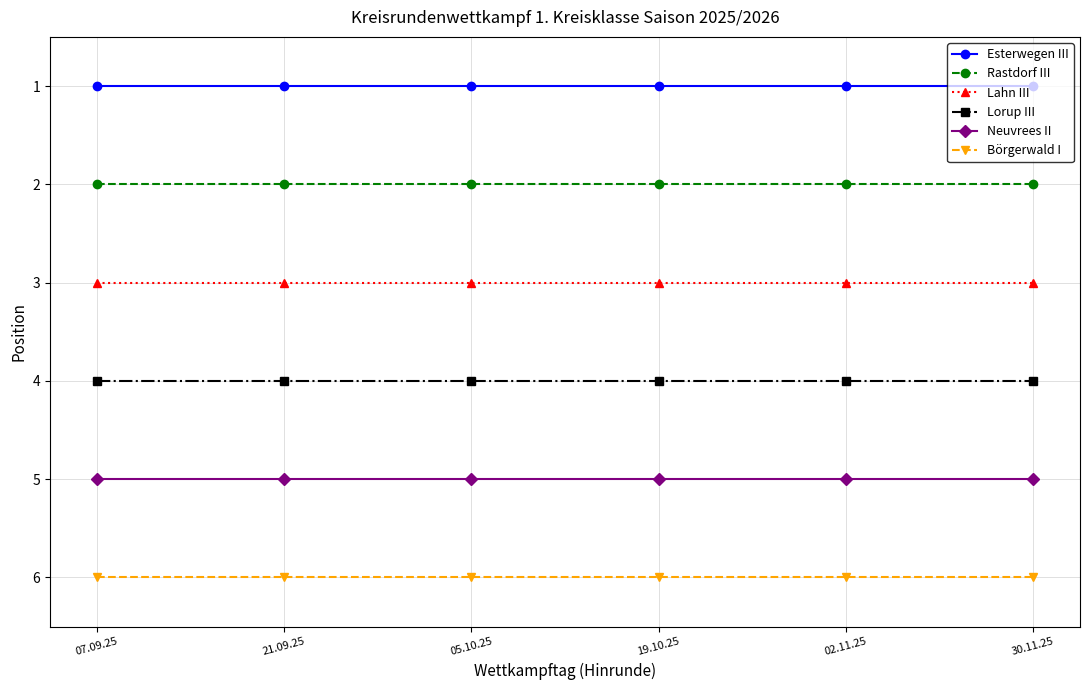

What is the difference between the highest and lowest values at 19.10.25?

5